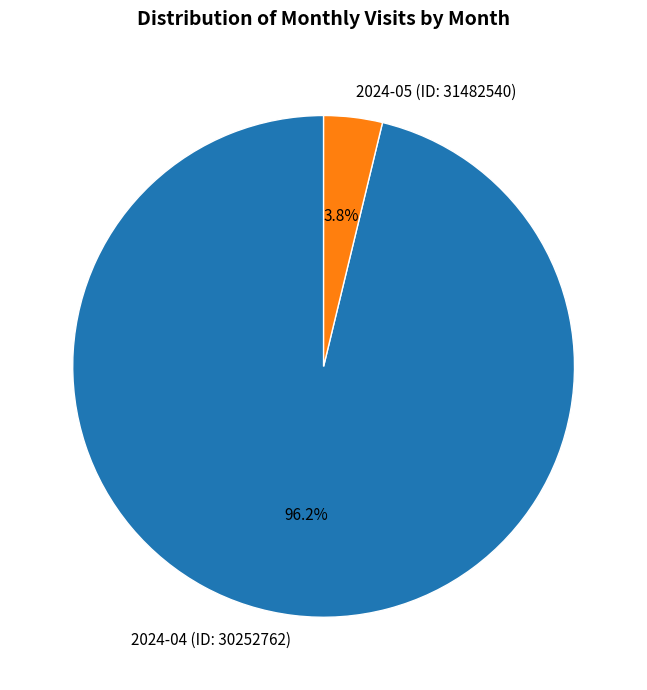

Rank the categories by value from lowest to highest.

2024-05 (ID: 31482540), 2024-04 (ID: 30252762)